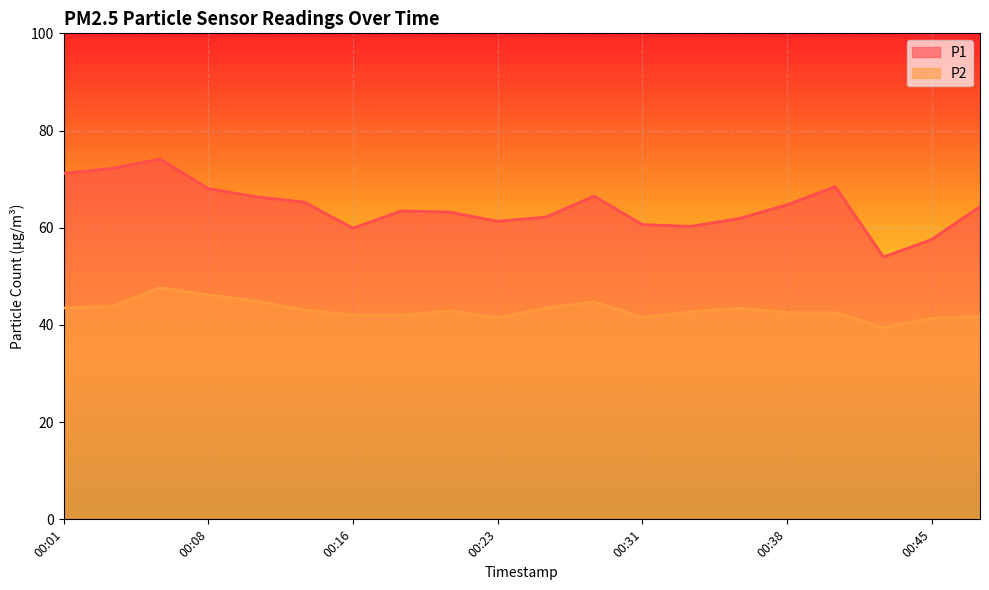

In P2, how many points are higher than both neighbors (excluding endpoints)?

4